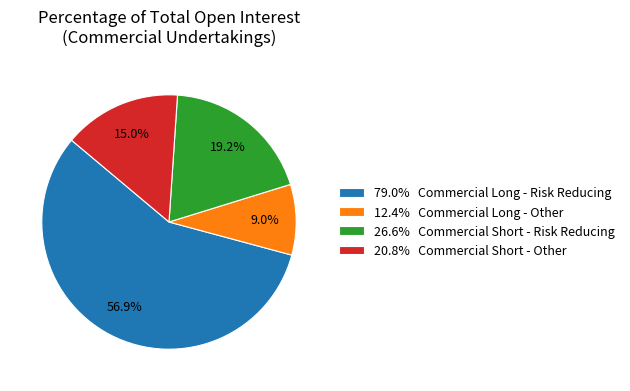

Is there any slice that represents more than half of the pie?

Yes